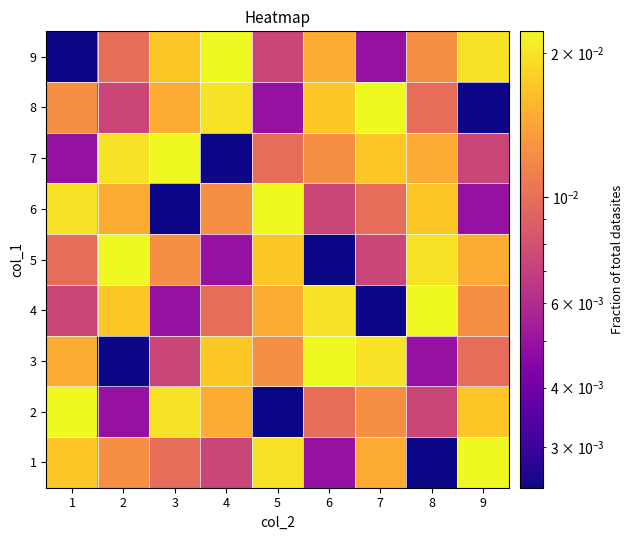

At 6, list the series in order from smallest to largest.

5, 1, 6, 2, 7, 9, 8, 4, 3